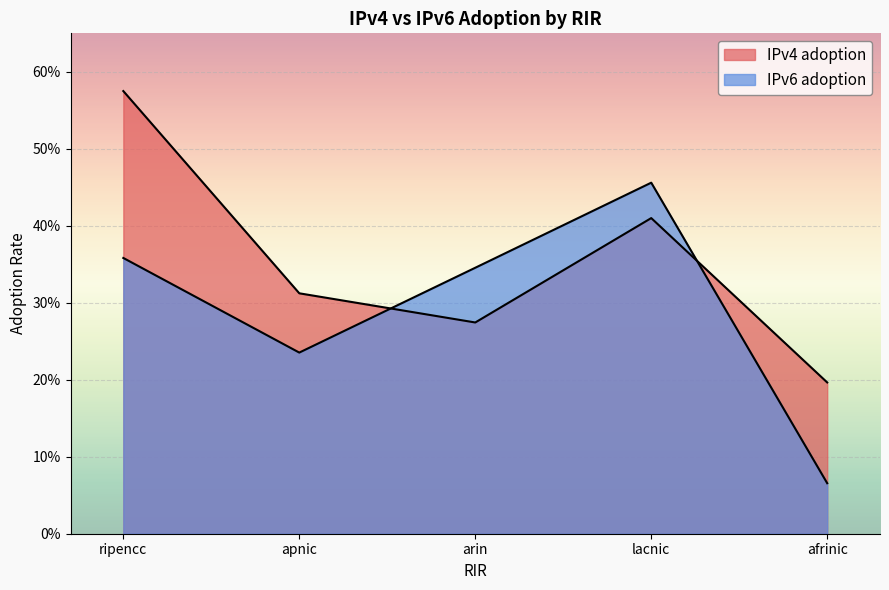

What position from the left is arin?

3